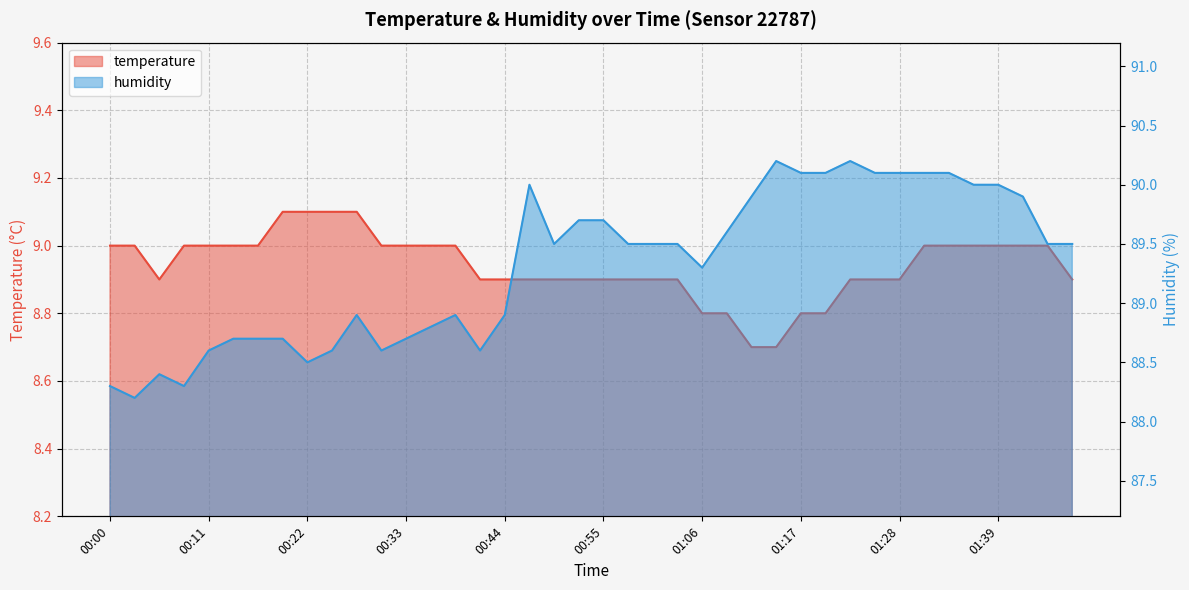

What is the total value across all series at 01:45?

98.5